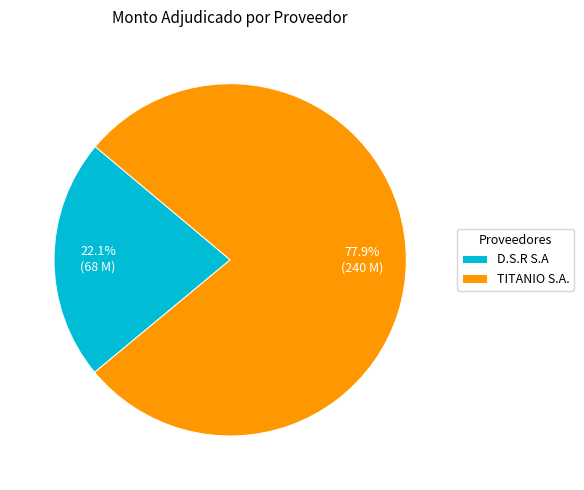

The D.S.R S.A slice represents 22% of the pie. True or false?

True